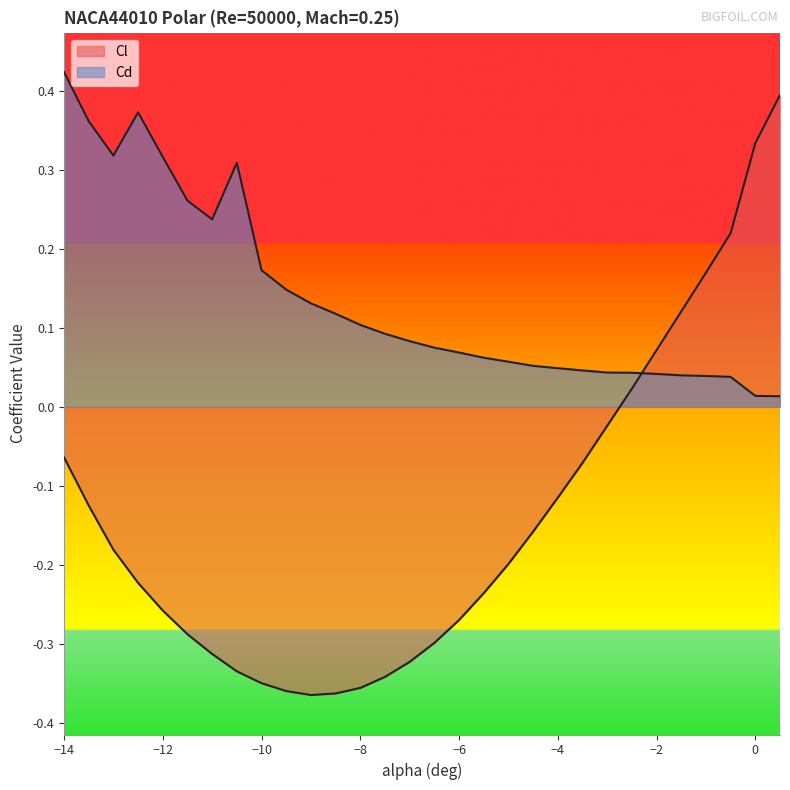

What is the value of the Cd point at the 14th from the left?

0.1